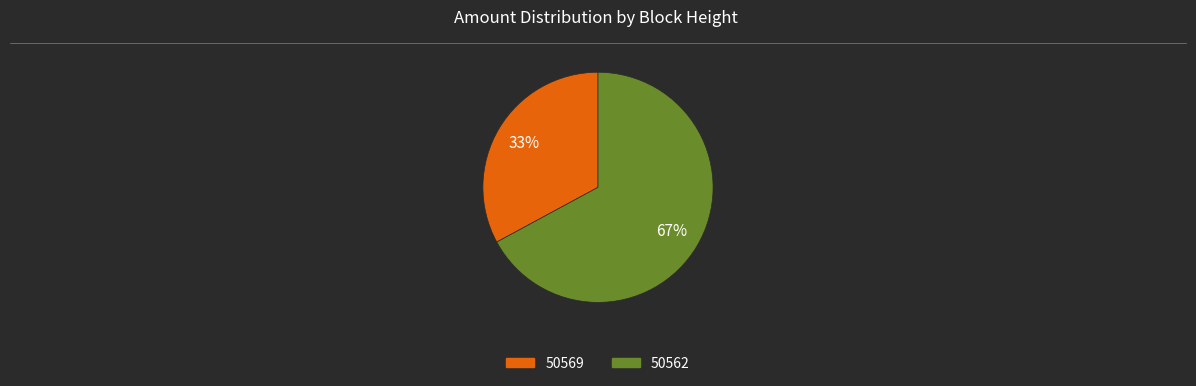

Which category has the smallest portion of the pie?

50569